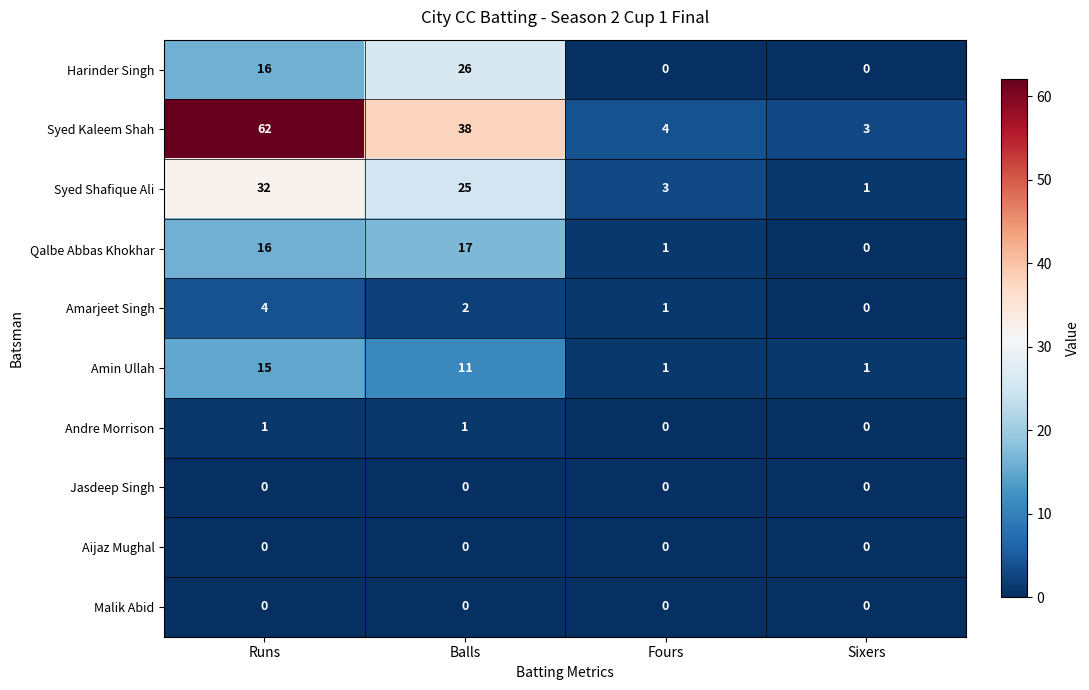

What is the spread (max minus min) of values at Sixers?

3